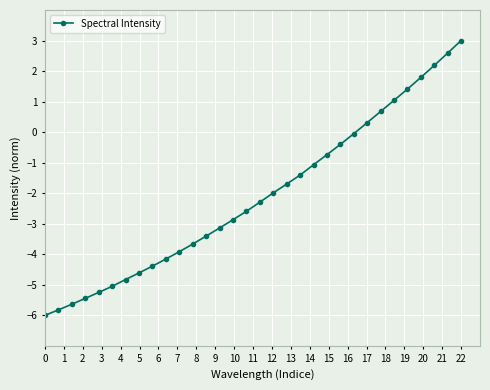

What is the minimum value shown in the chart?

-6.0